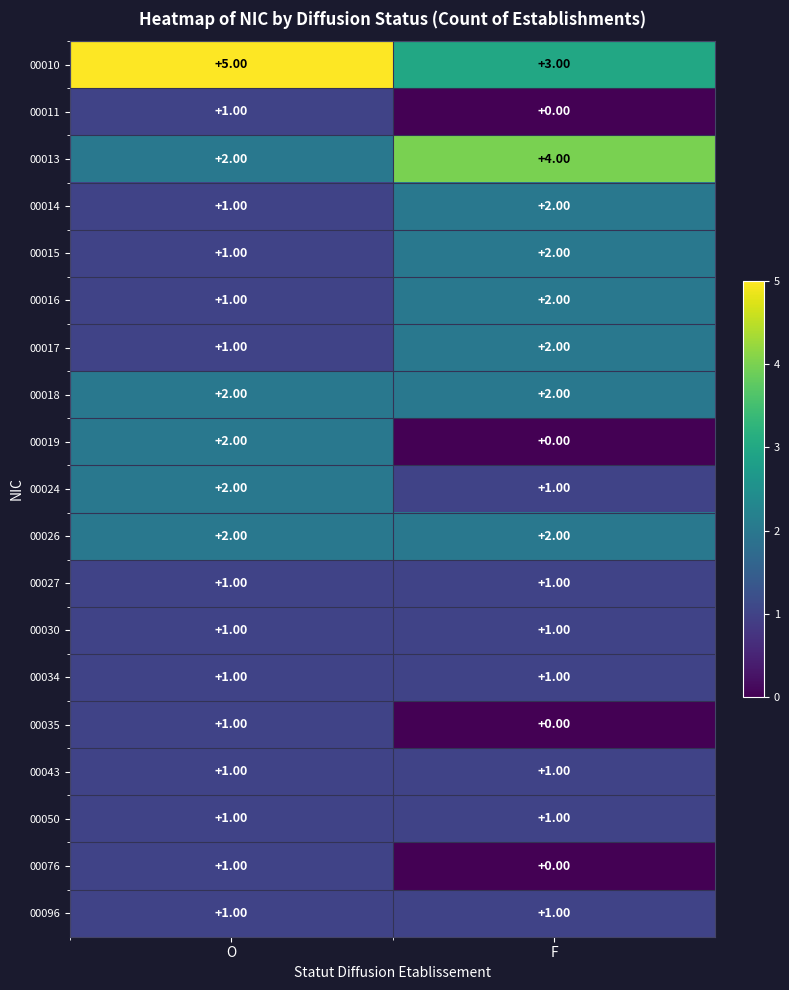

What is the spread (max minus min) of values at F?

4